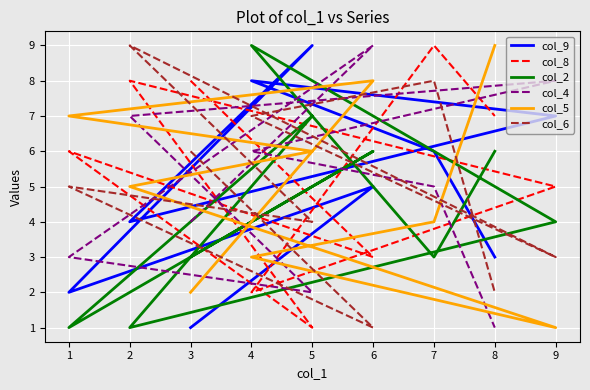

What is the difference between the maximum and second lowest values in the col_2 series?

8